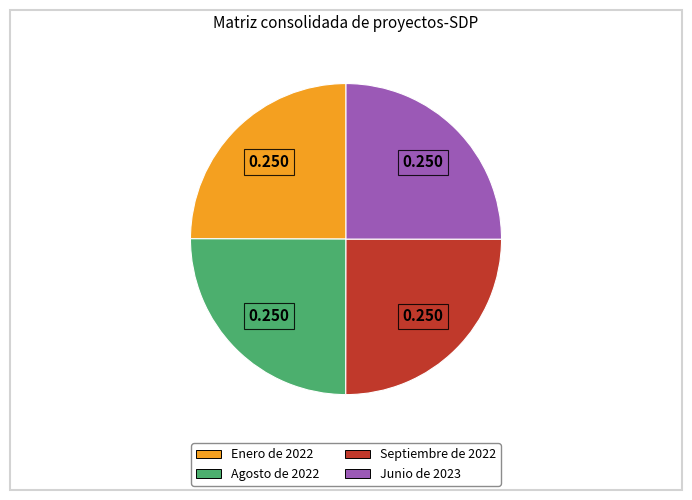

Does Junio de 2023 represent more than half of the total?

No